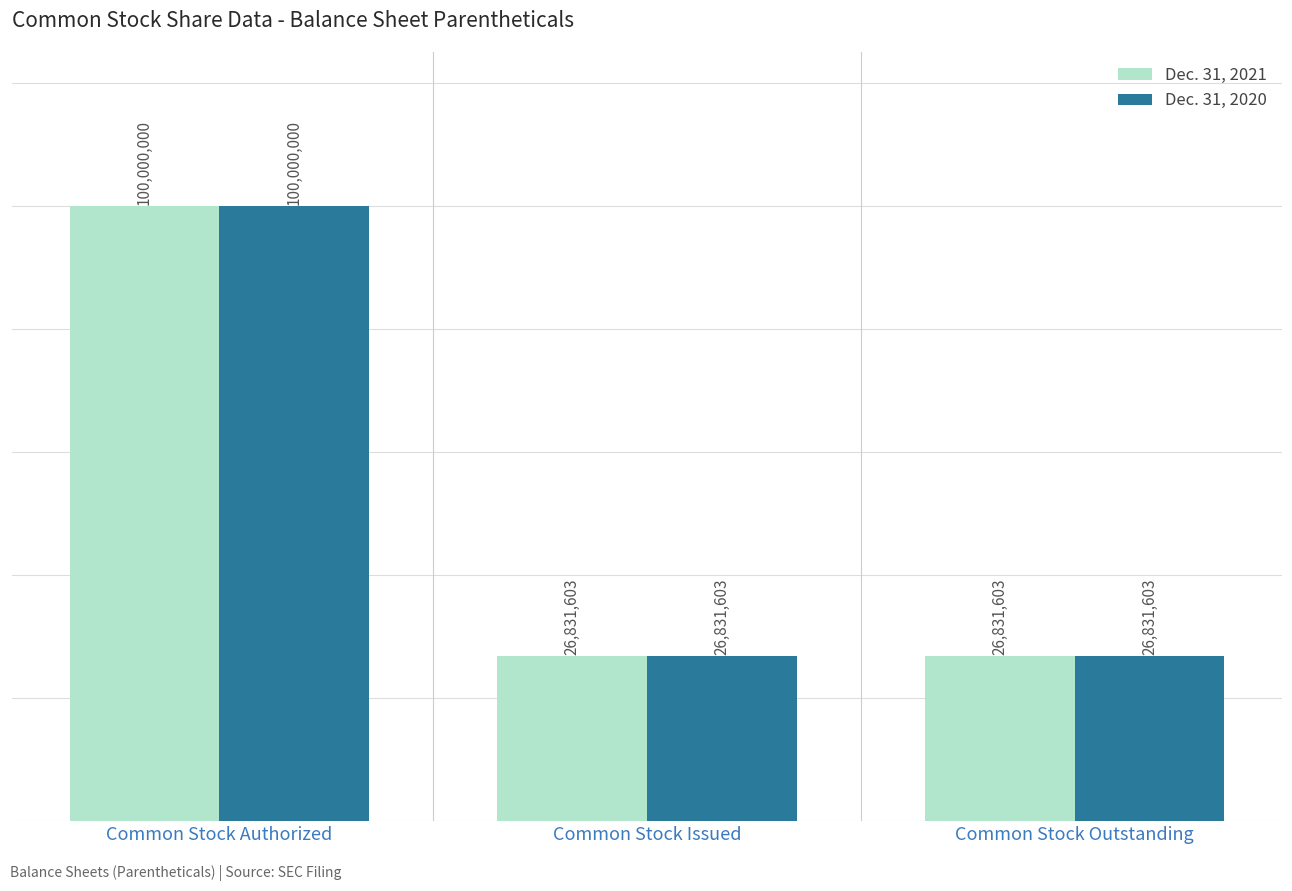

What is the sum of the Dec. 31, 2020 values at Common Stock Issued and Common Stock Outstanding?

53663206